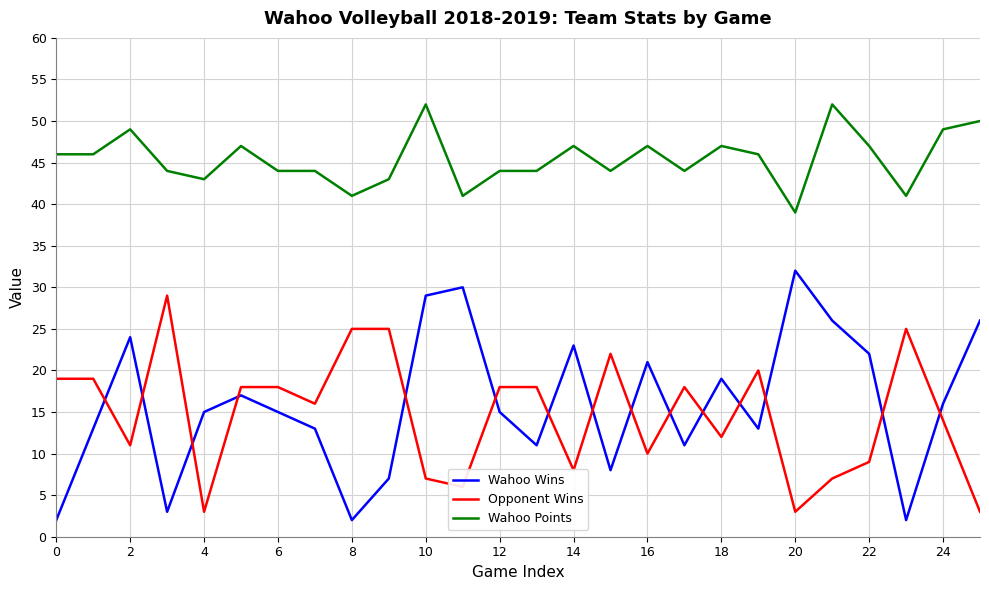

Which series has the widest spread of values?

Wahoo Wins